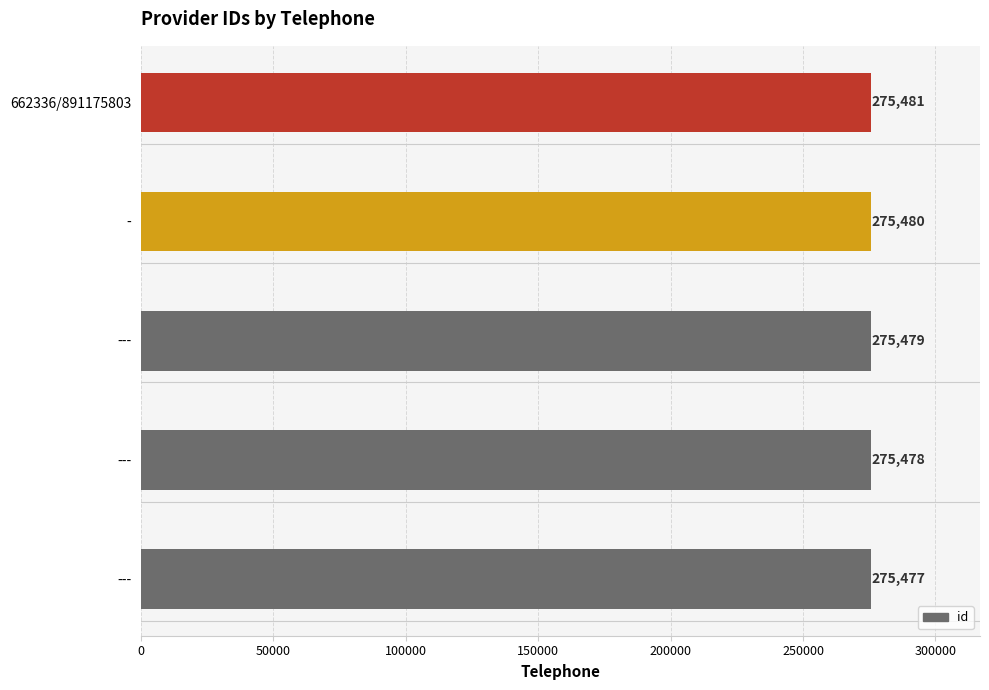

Count the number of data series in this chart.

1